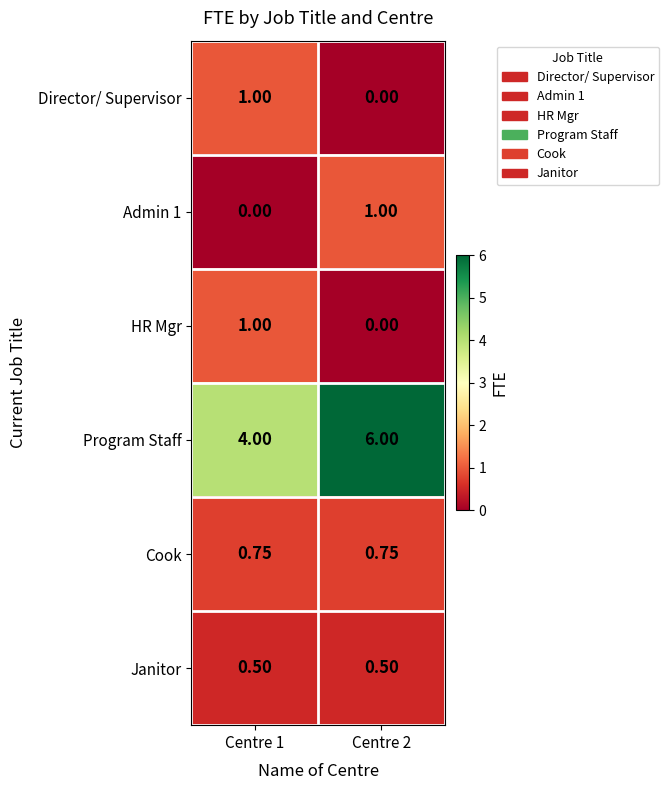

How many series are shown in this chart?

6